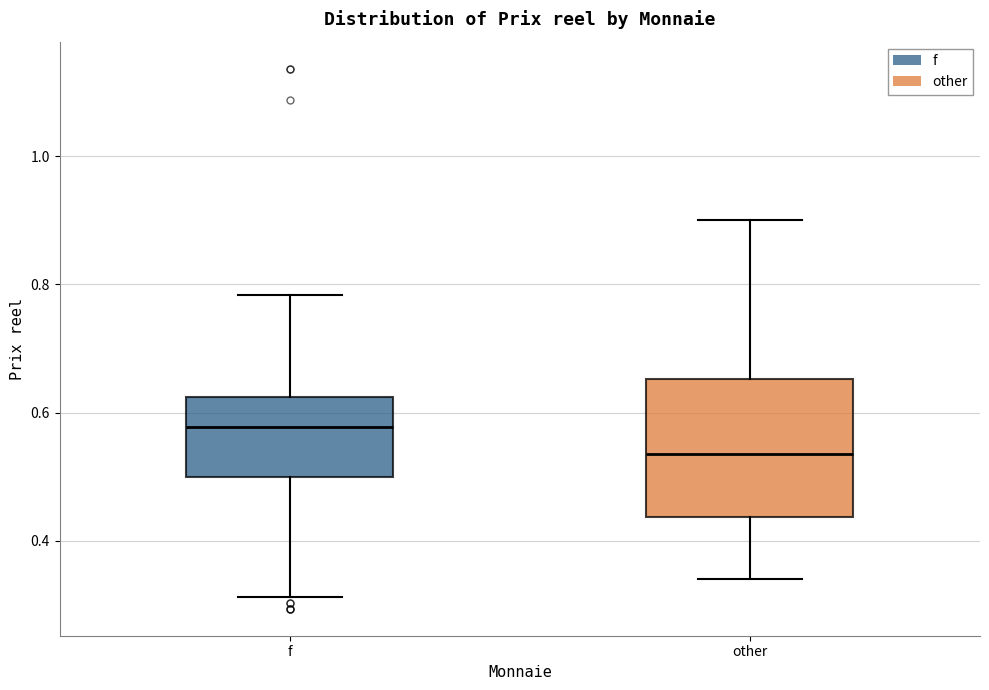

Where does the median line of the box for f sit on the y-axis? The values are not printed on the chart, so give them approximately, as read against the axis.

0.58